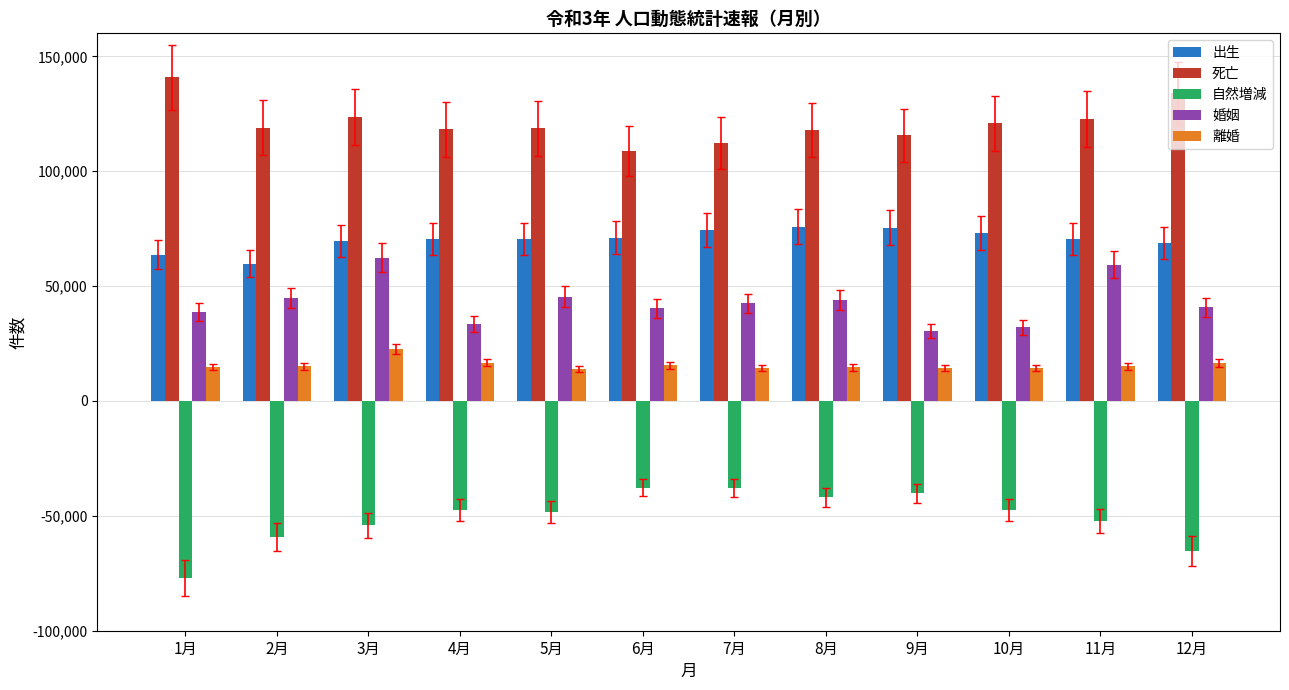

Count the number of data series in this chart.

5